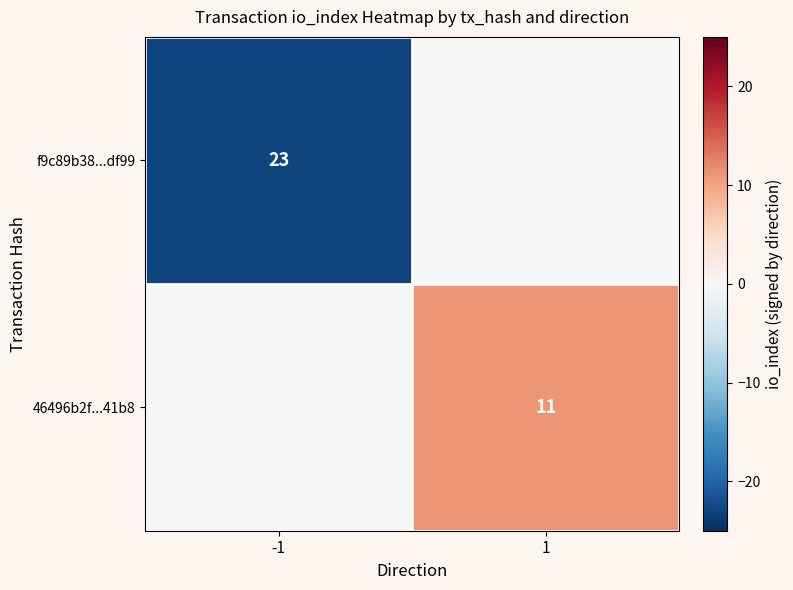

Is it true that 46496b2f...41b8 equals 19 at 1?

False